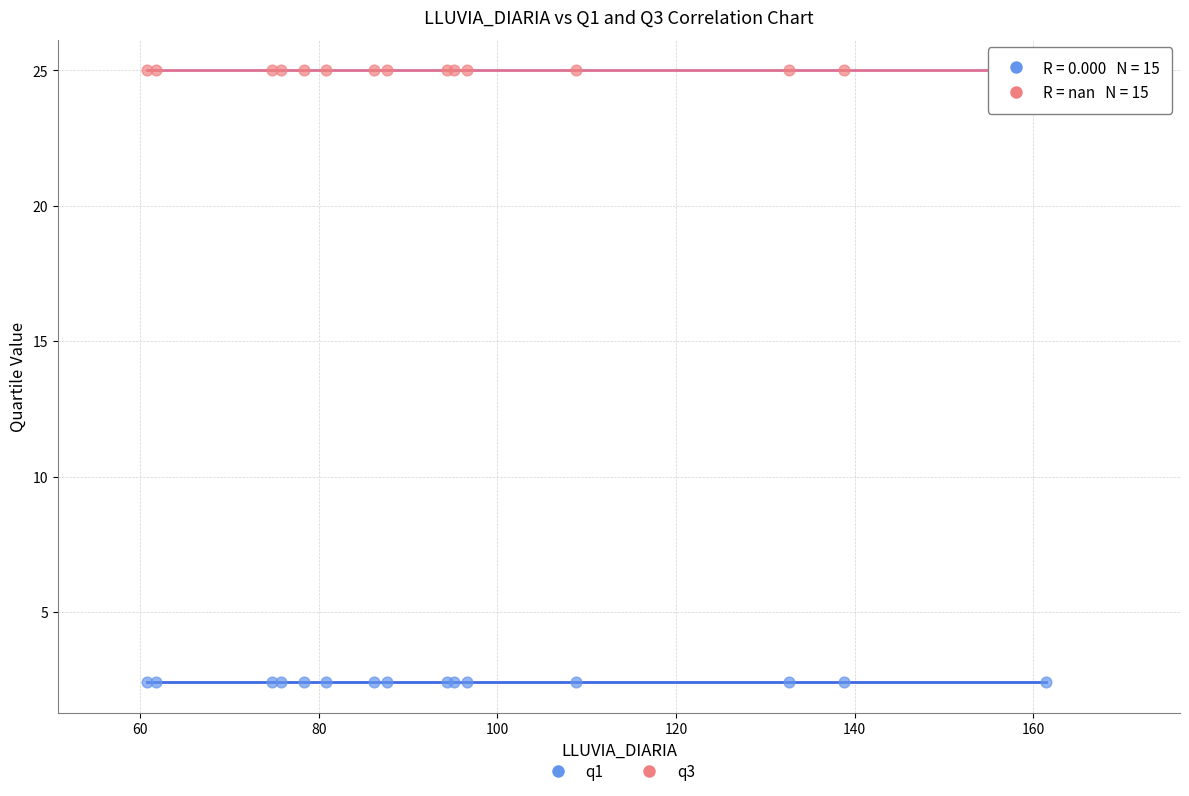

Which series contains the lowest Y value?

q1